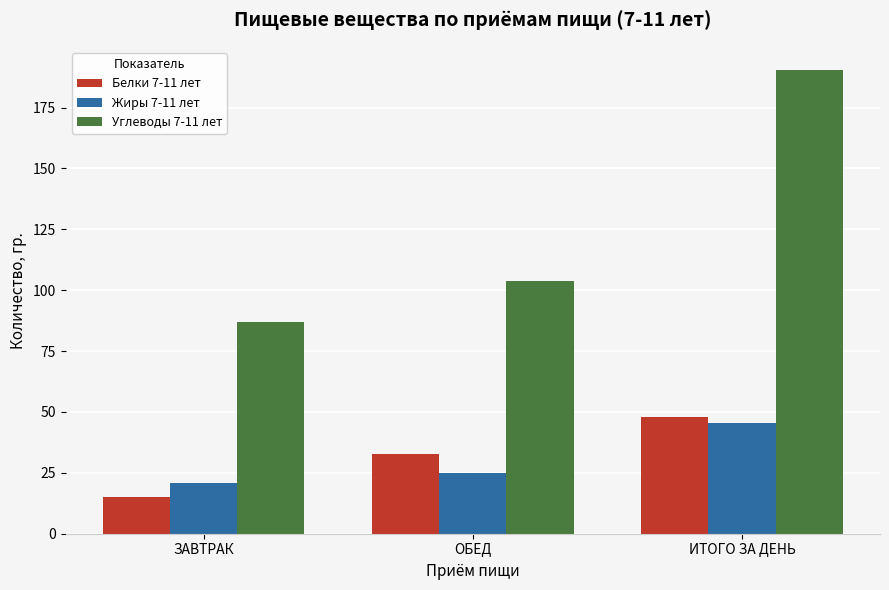

What is the maximum value for Белки 7-11 лет?

47.9